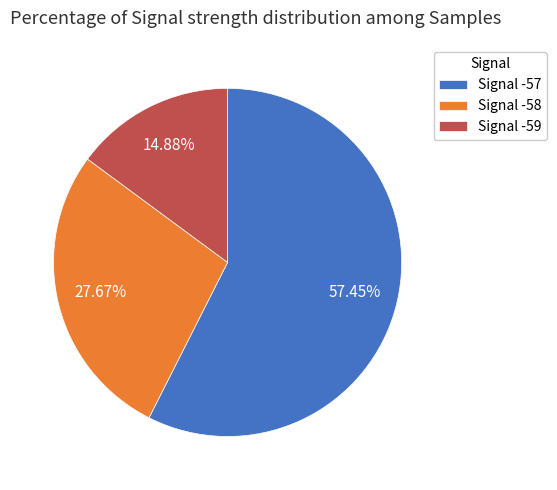

The Signal -59 slice represents 46% of the pie. True or false?

False